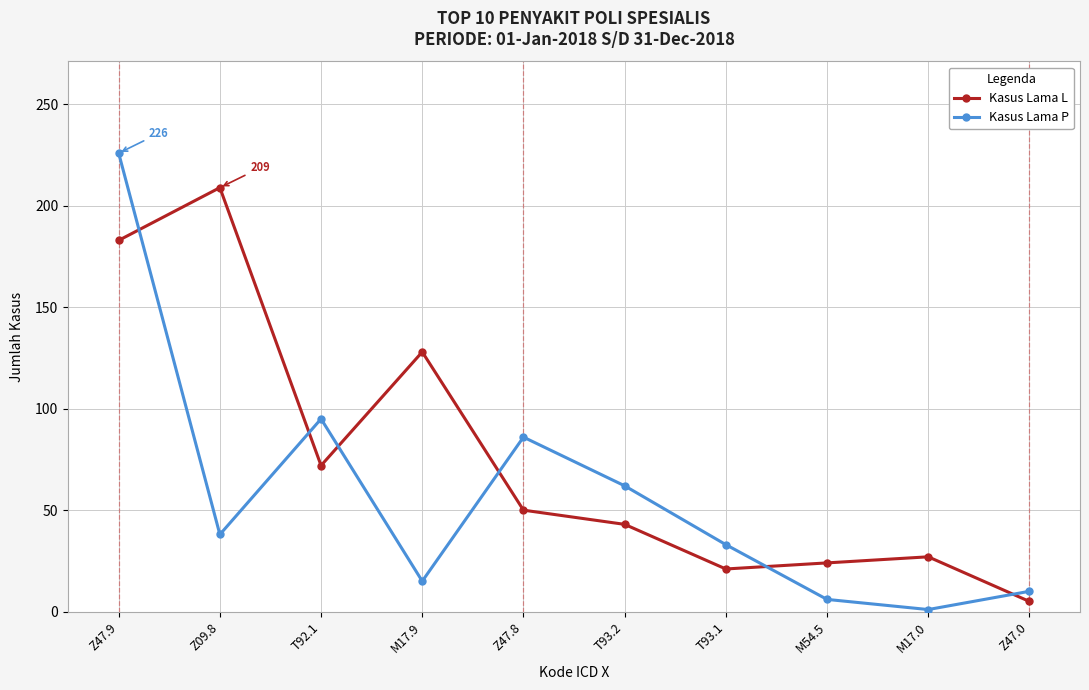

How many values in the Kasus Lama L series are below 50?

5